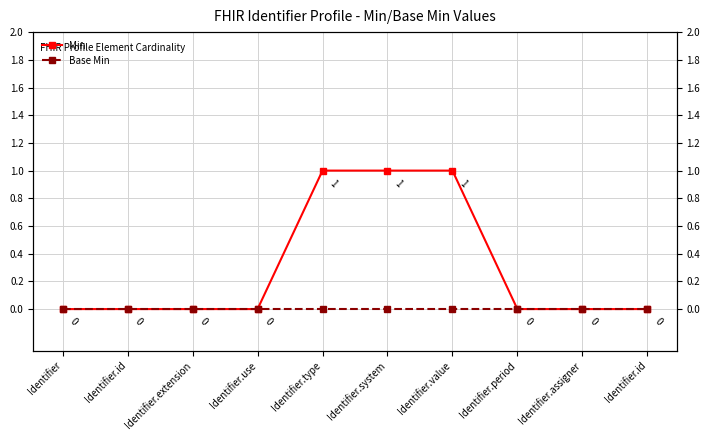

True or false: Min and Base Min intersect in this chart.

False